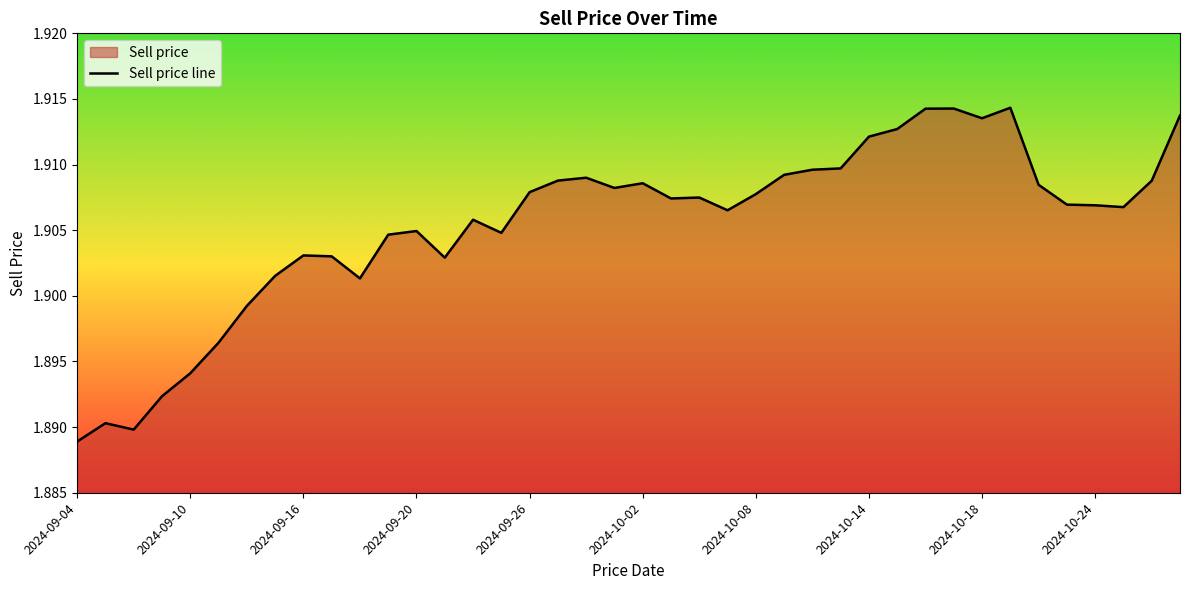

How many points are higher than both their immediate neighbors (excluding endpoints)?

9